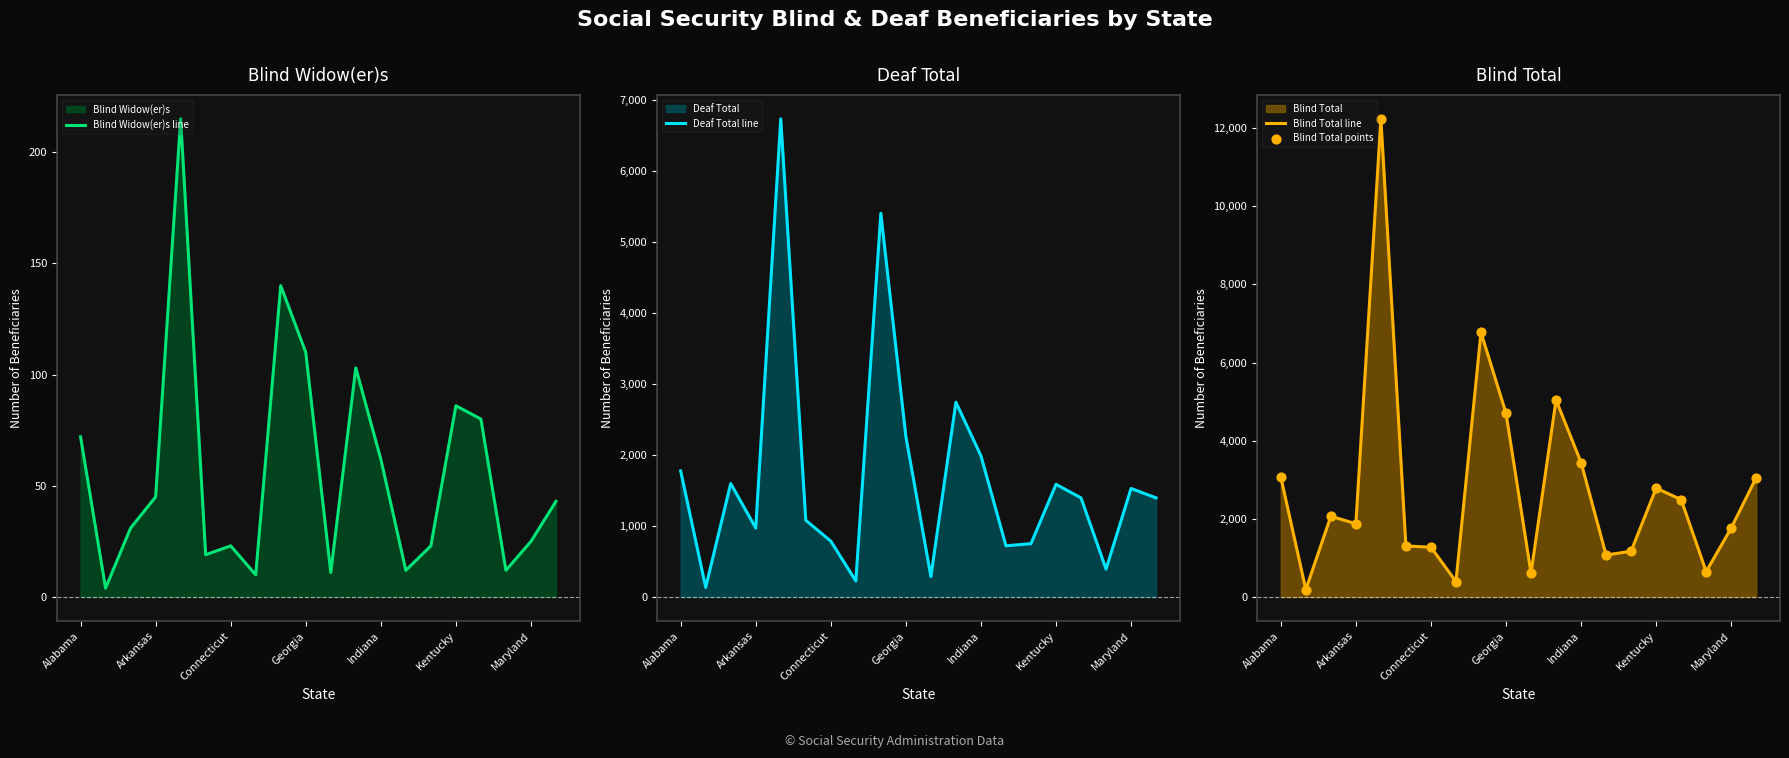

At how many categories does at least one series exceed 8710?

1